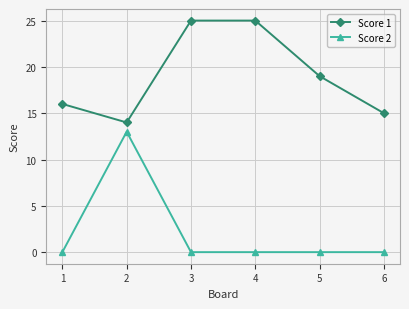

Rank the series at 2 from highest to lowest value.

Score 1, Score 2